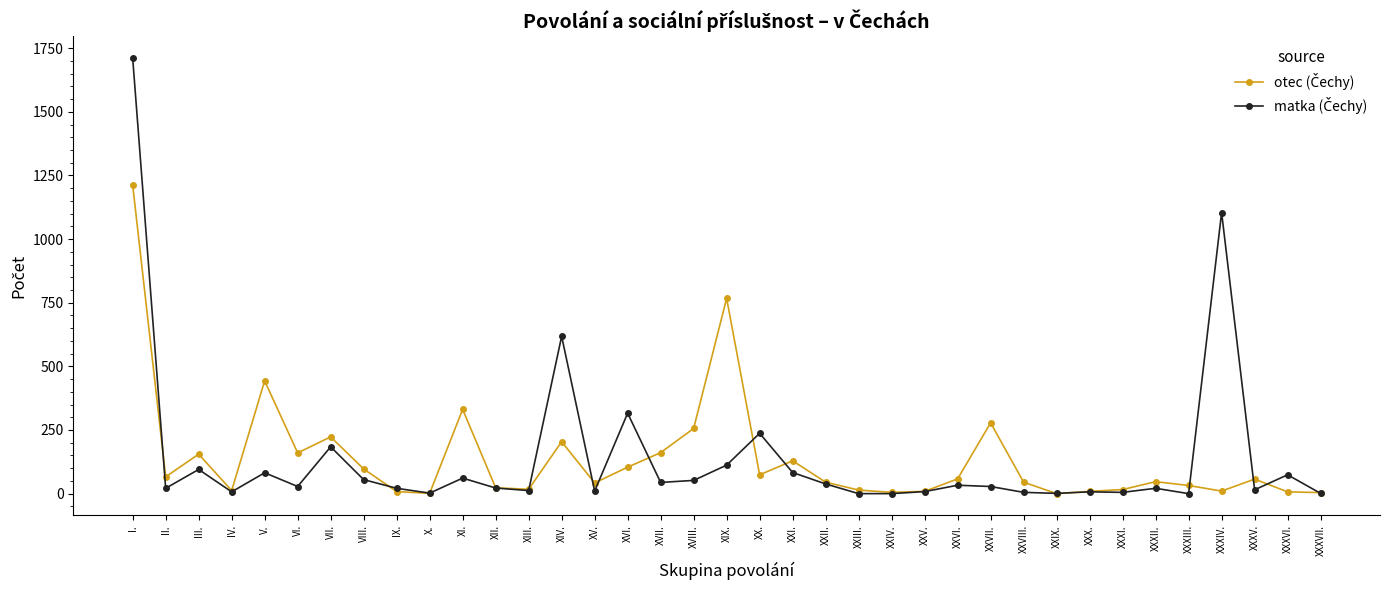

At which category is the sum across all series the highest?

I.